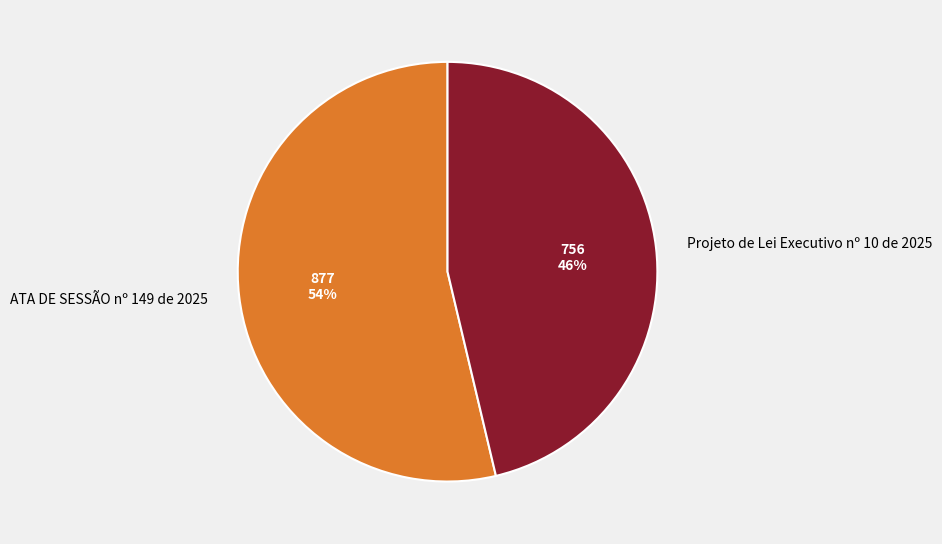

True or false: ATA DE SESSÃO nº 149 de 2025 accounts for 44% of the total.

False